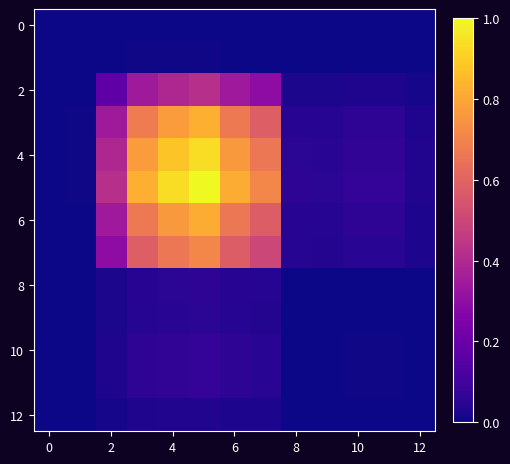

At how many categories does at least one series exceed 0?

13